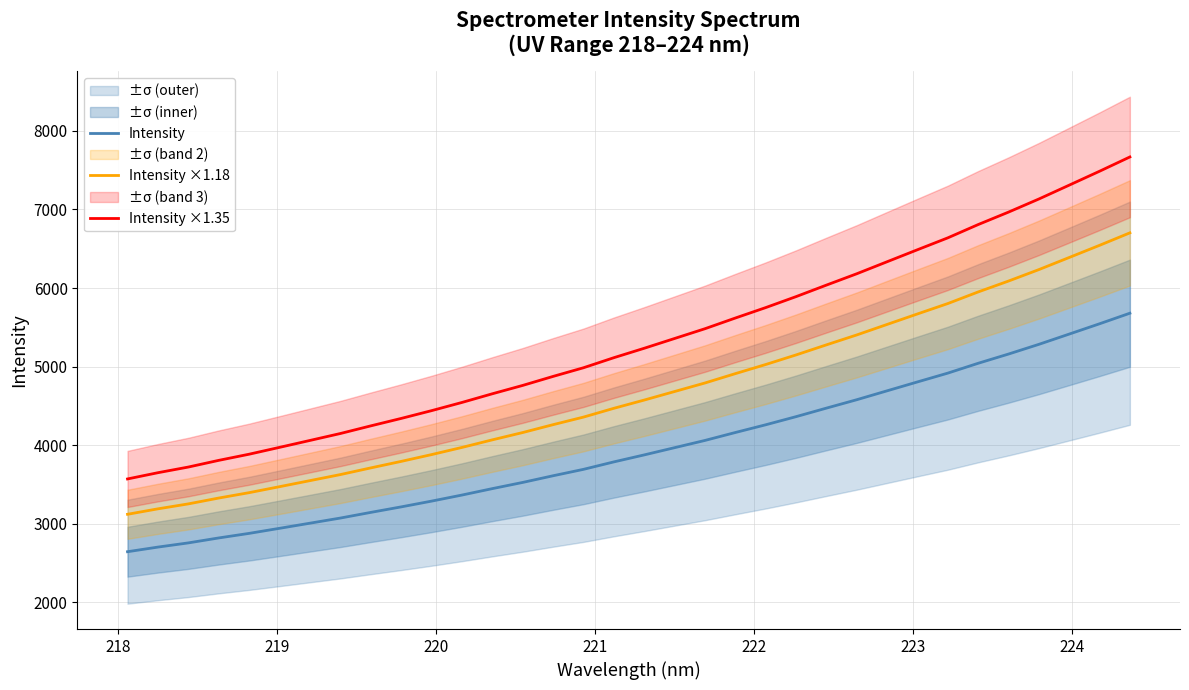

True or false: Intensity ×1.18 and Intensity cross at least once.

False